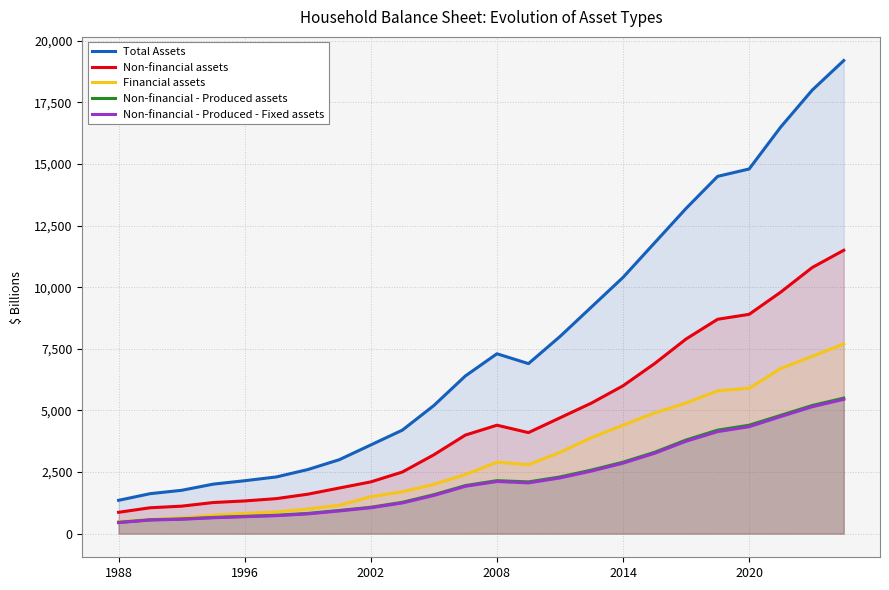

At which category is the sum across all series the highest?

23